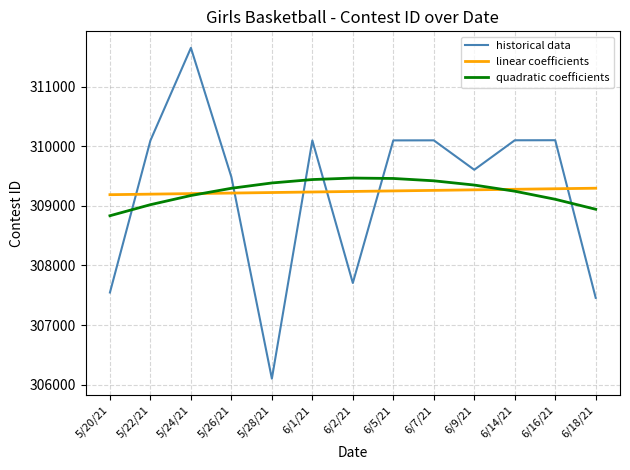

What is the difference between the maximum and minimum values in the historical data series?

5552.0